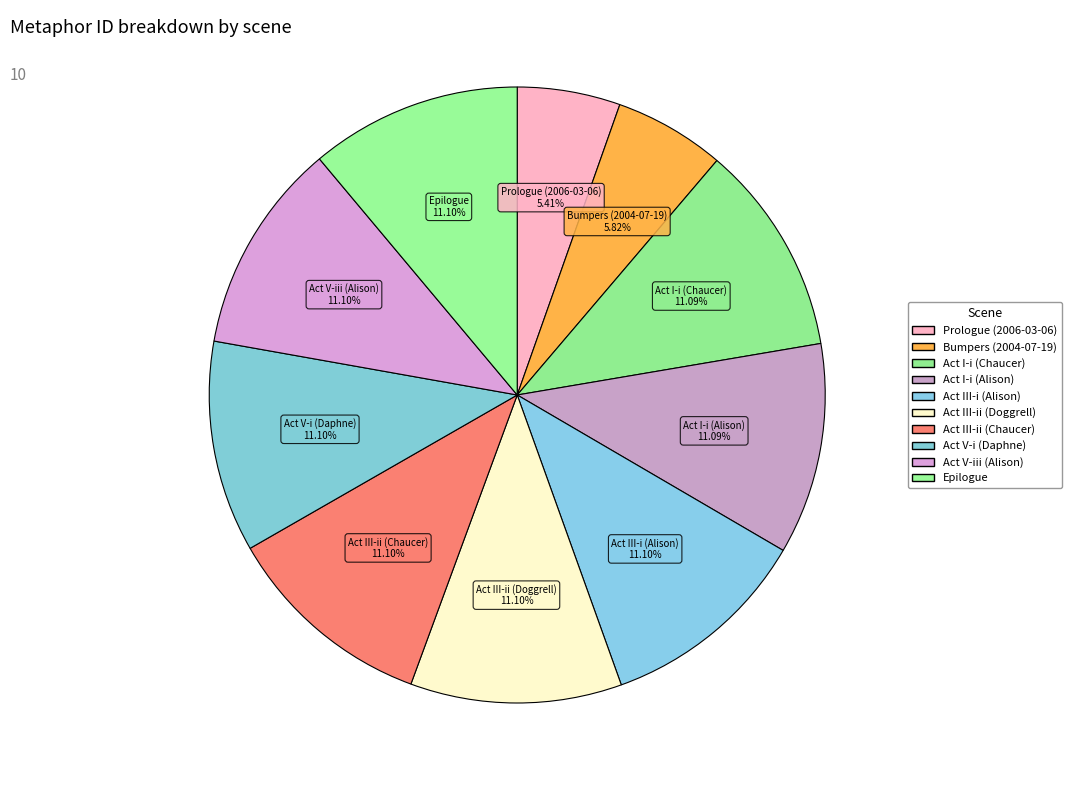

Is Act V-iii (Alison) the majority of the pie?

No